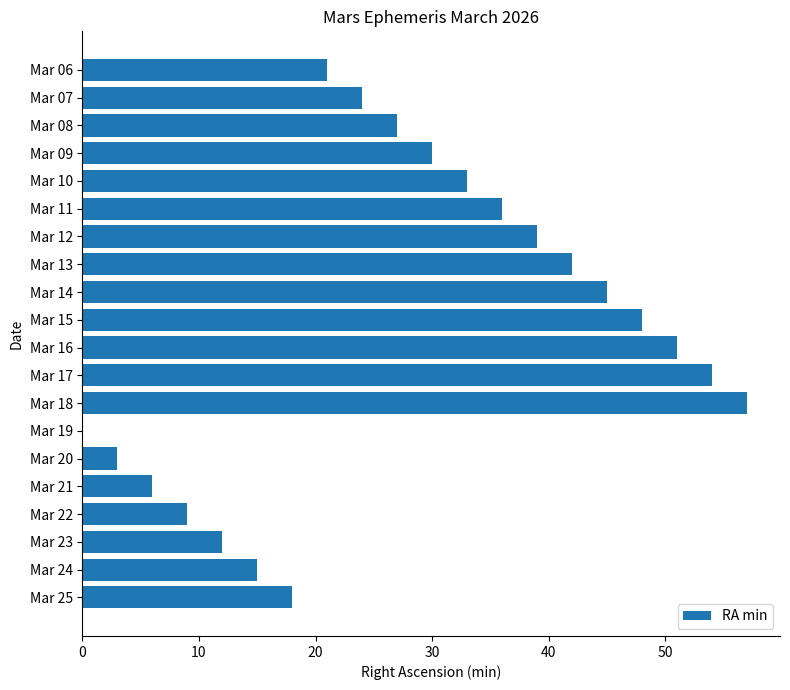

How many distinct data groups are displayed?

1